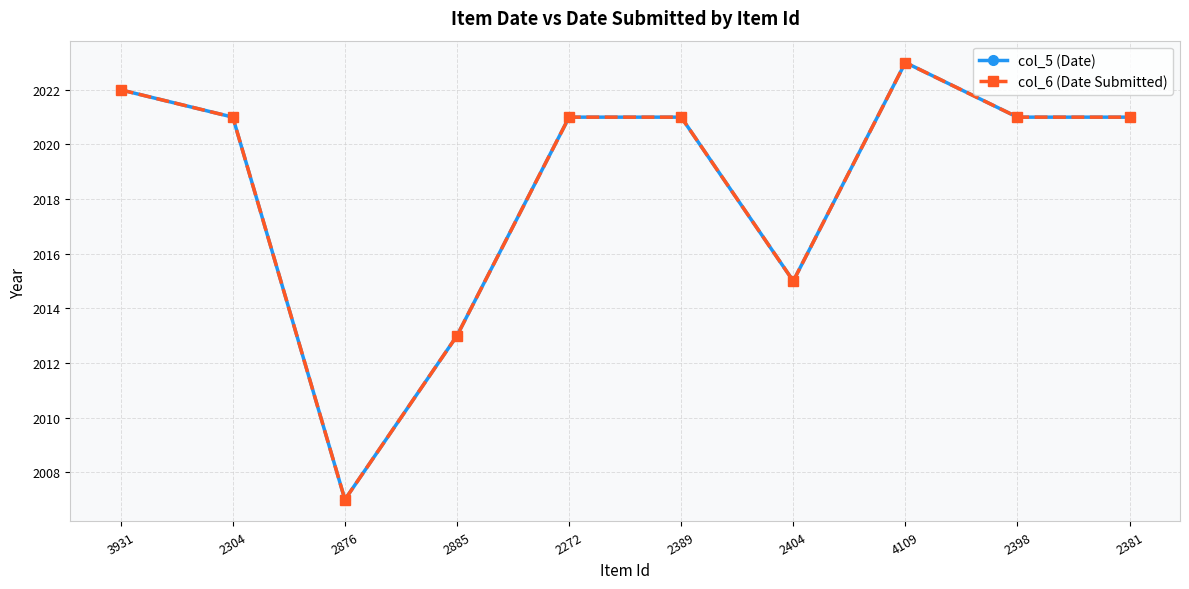

What is the maximum value for col_5 (Date)?

2023